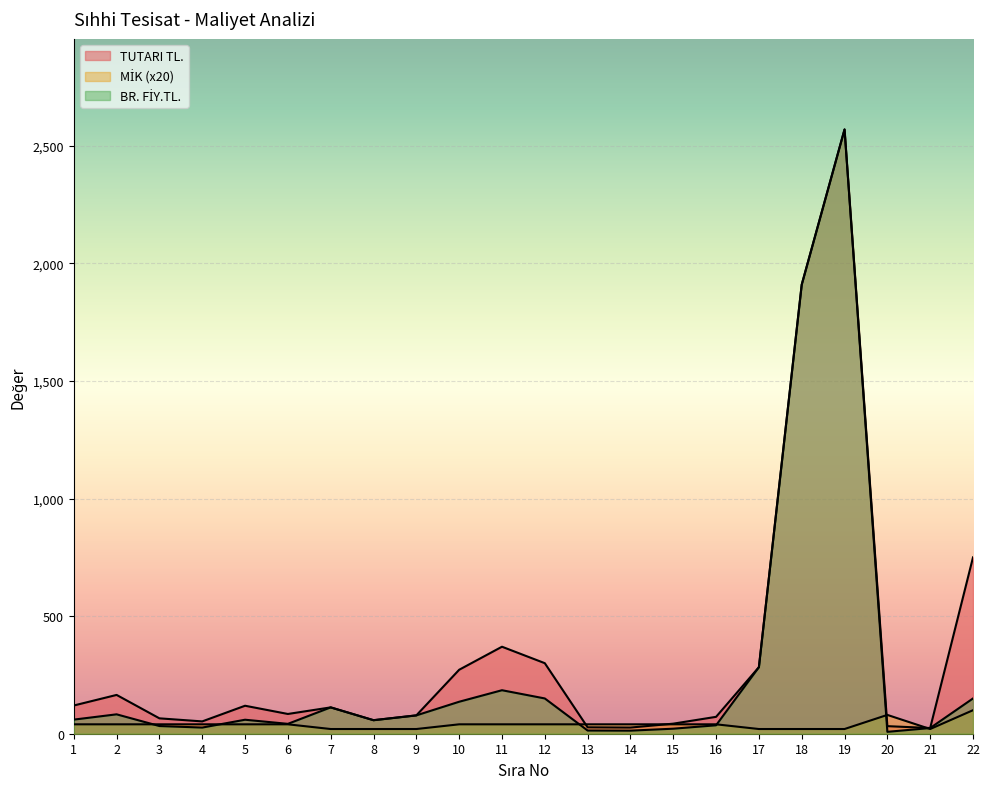

True or false: TUTARI TL. and BR. FİY.TL. cross at least once.

False